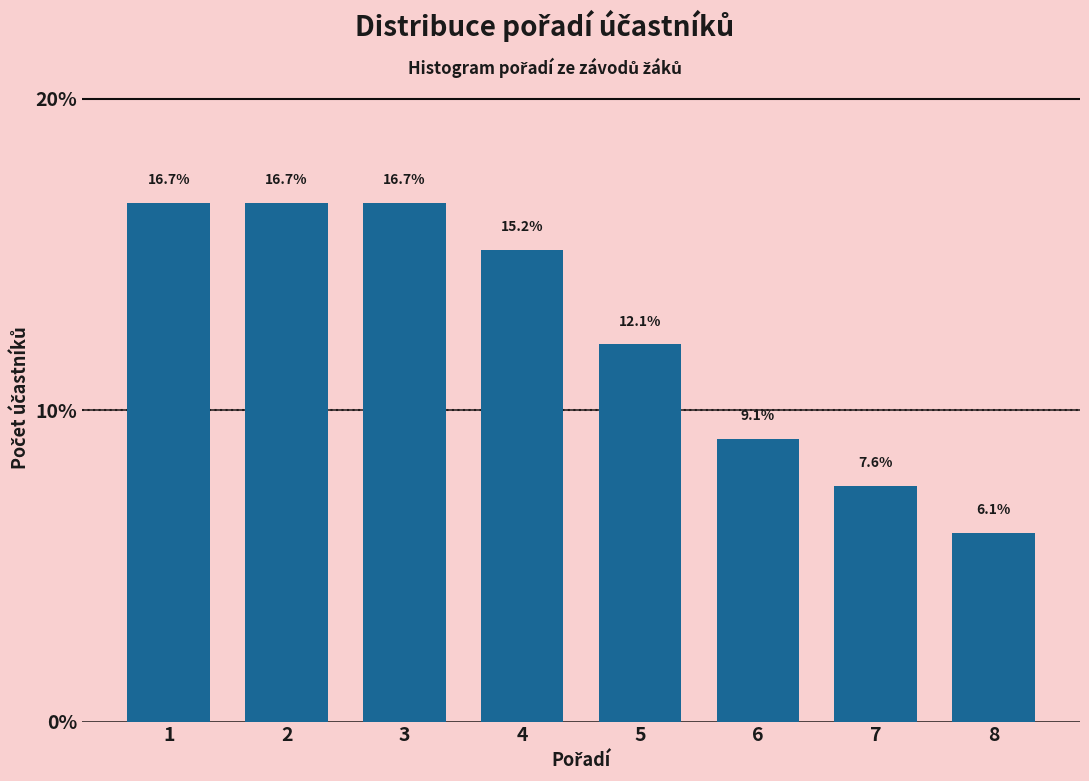

Reading left to right, list all the values displayed in this chart.

16.7	16.7	16.7	15.2	12.1	9.1	7.6	6.1